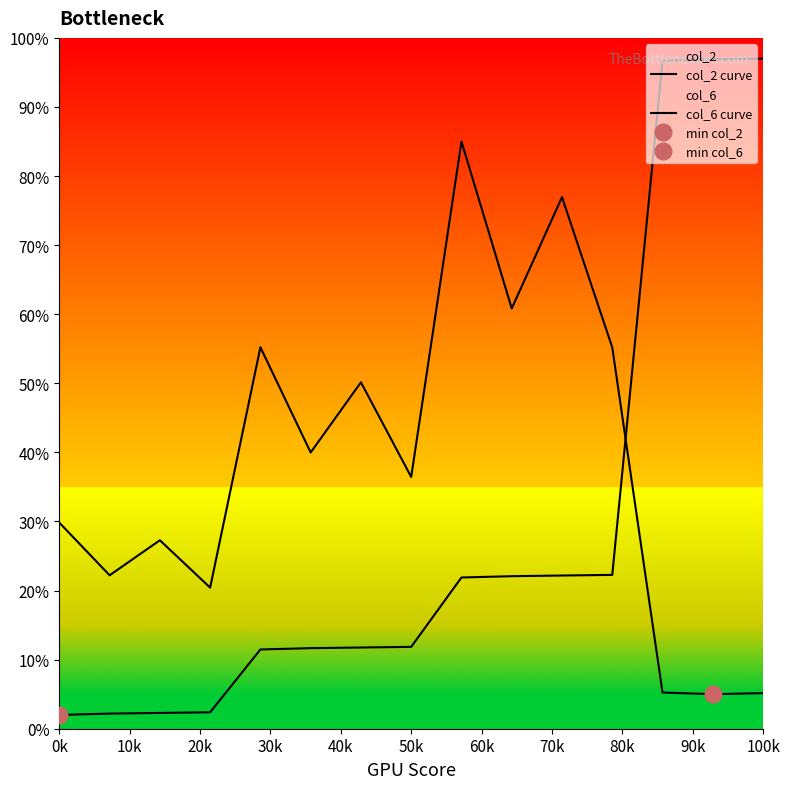

How many intersections are there between col_2 curve and col_6 curve?

1